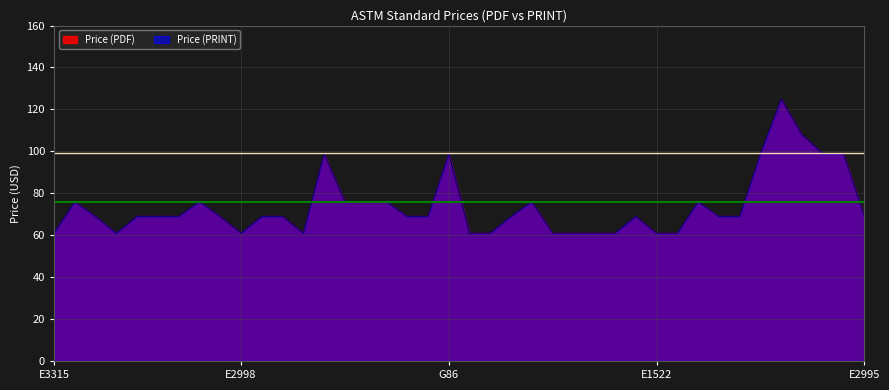

Does the chart display data point markers on the line(s)?

No